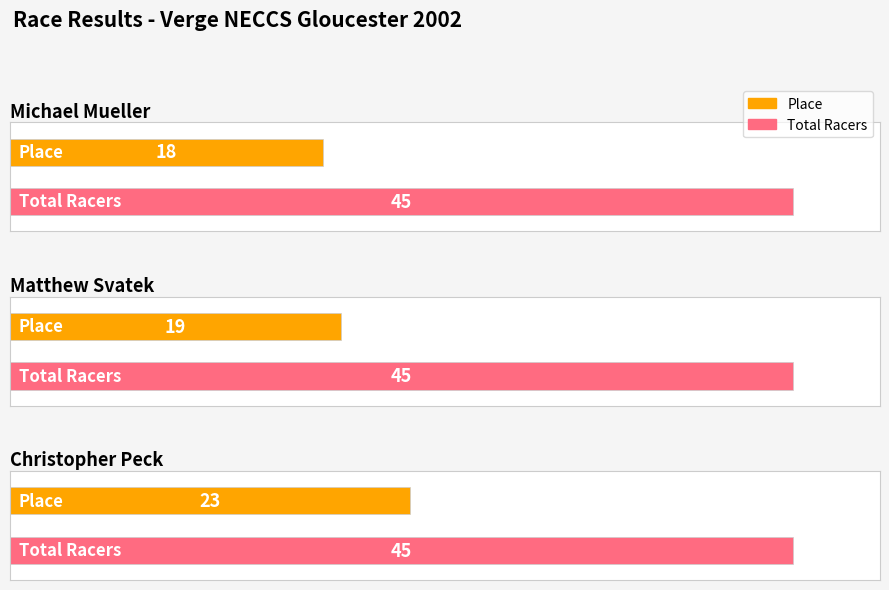

The value of Place at Michael Mueller is 25. True or false?

False